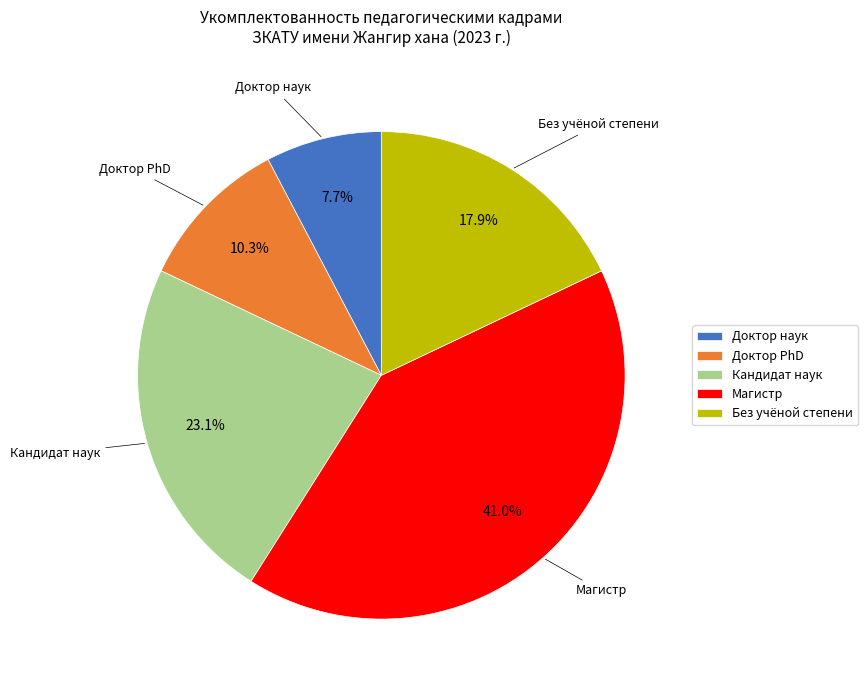

What percentage do Доктор наук and Магистр together represent?

48.7%